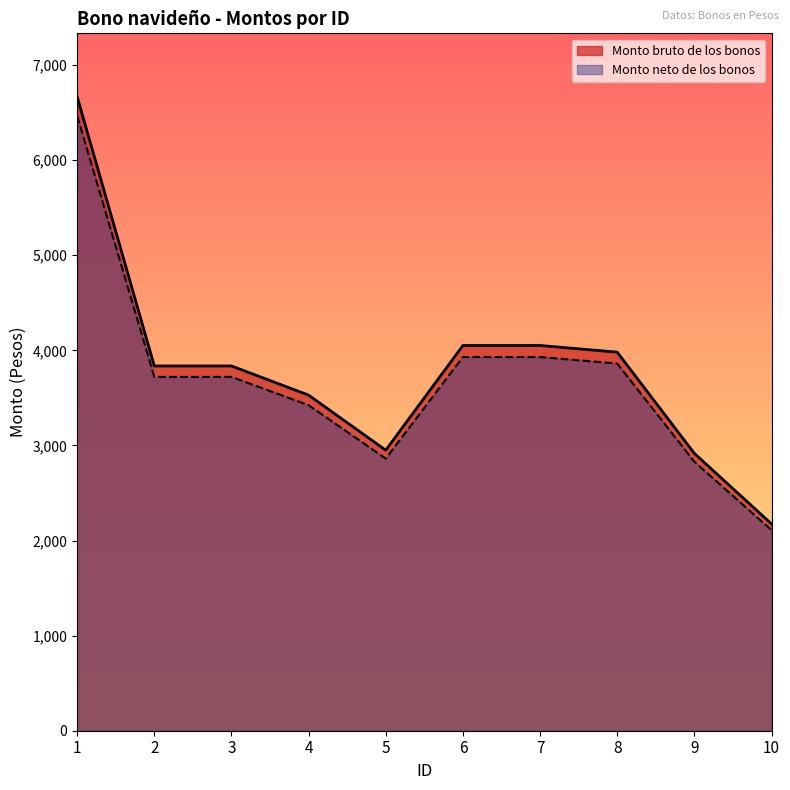

How many categories are shown in the chart?

10